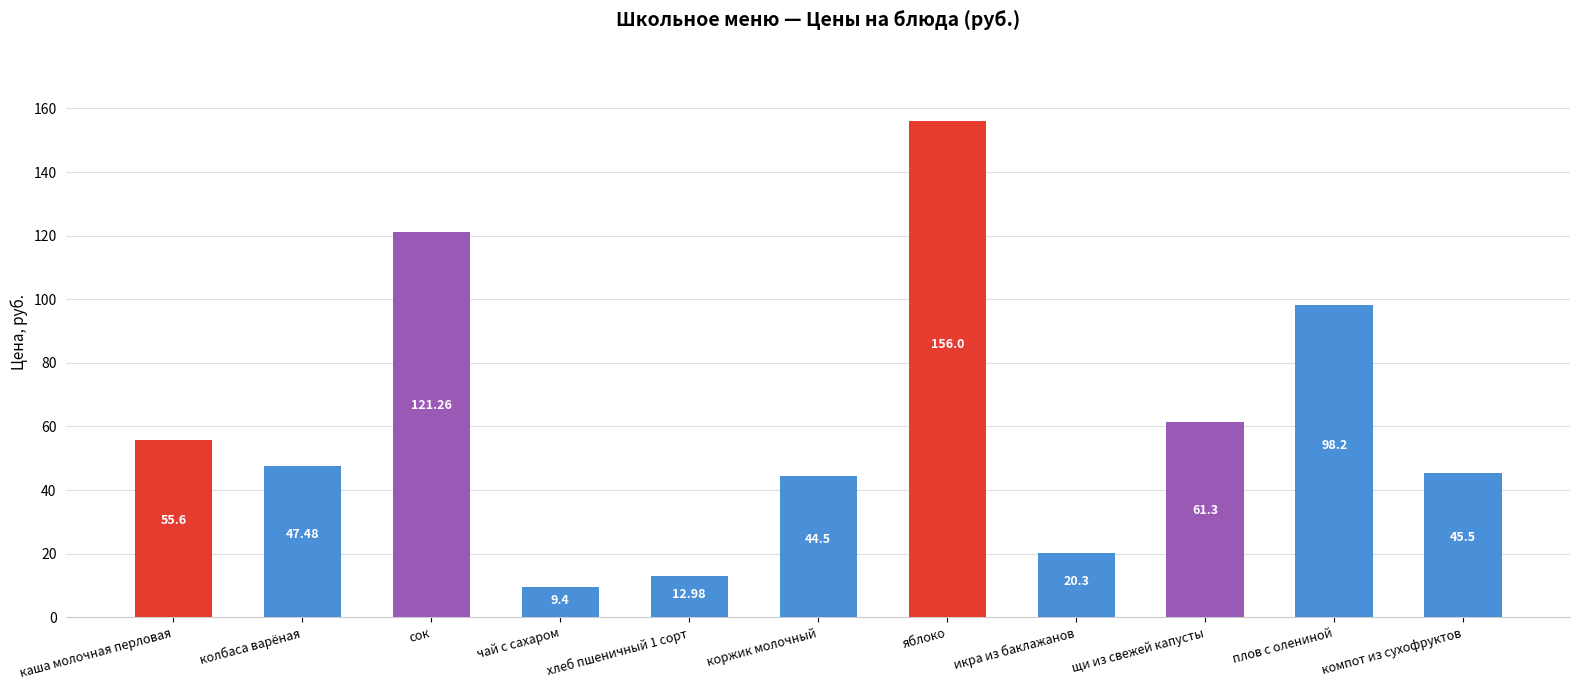

True or false: the data shows 78.3 at колбаса варёная.

False